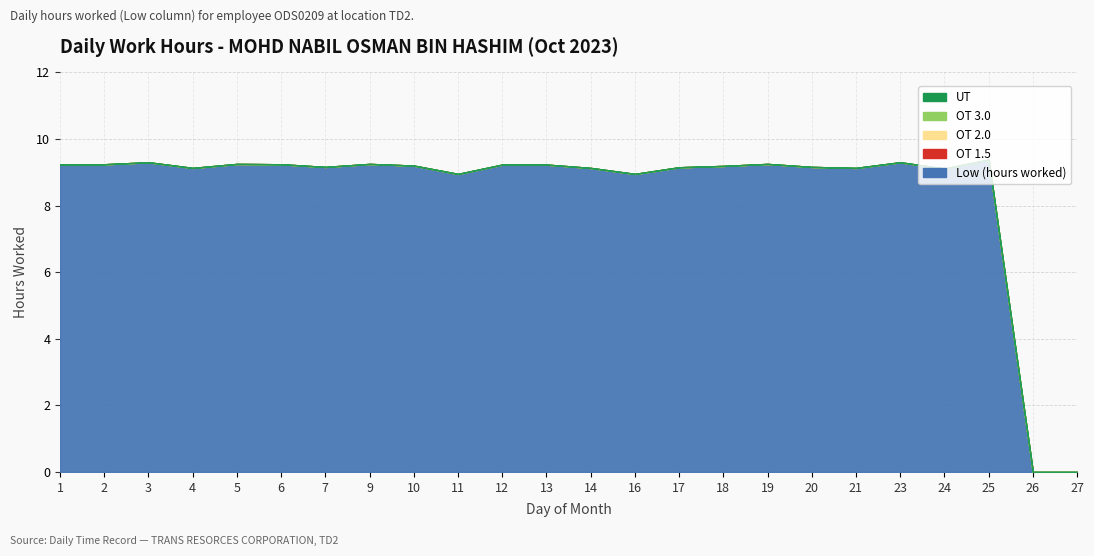

What is the total value across all series at 24?

9.1